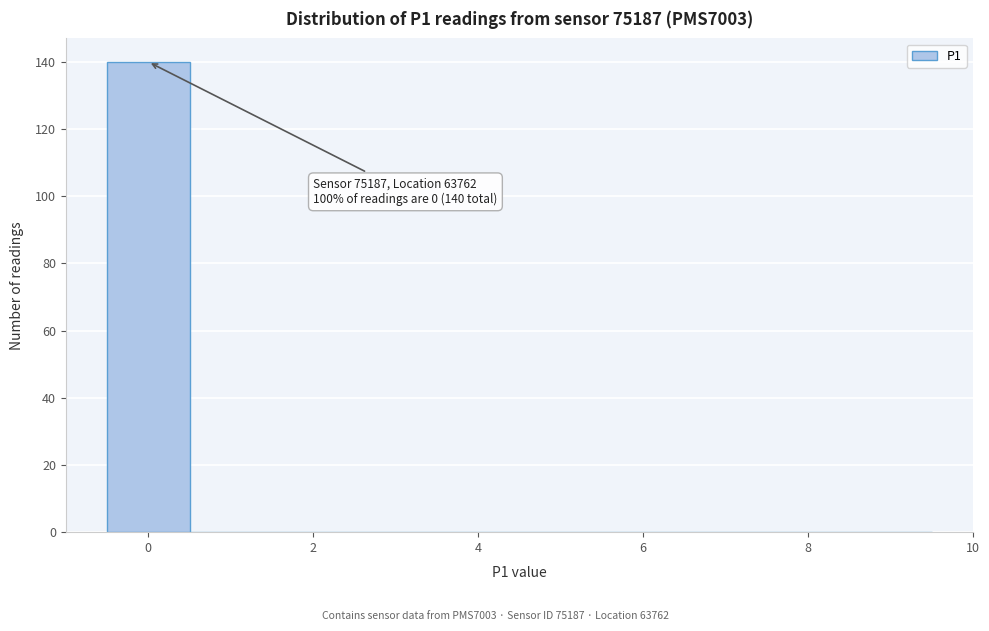

Which range on the x-axis has the tallest bar?

-0.5 to 0.5